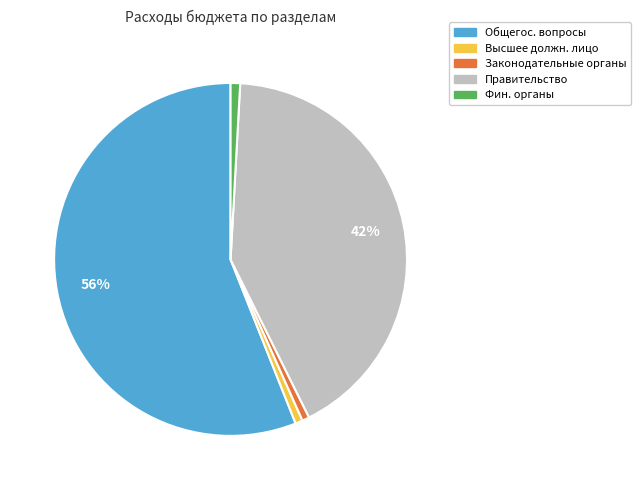

To the nearest percent, what is the average slice percentage?

20%